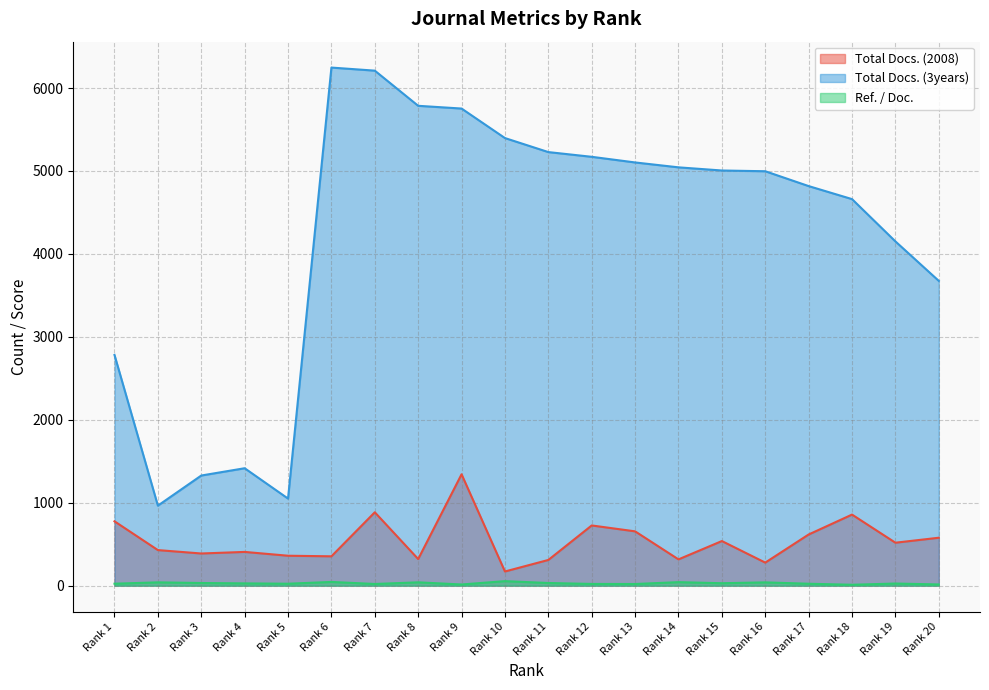

True or false: Ref. / Doc. and Total Docs. (3years) cross at least once.

False